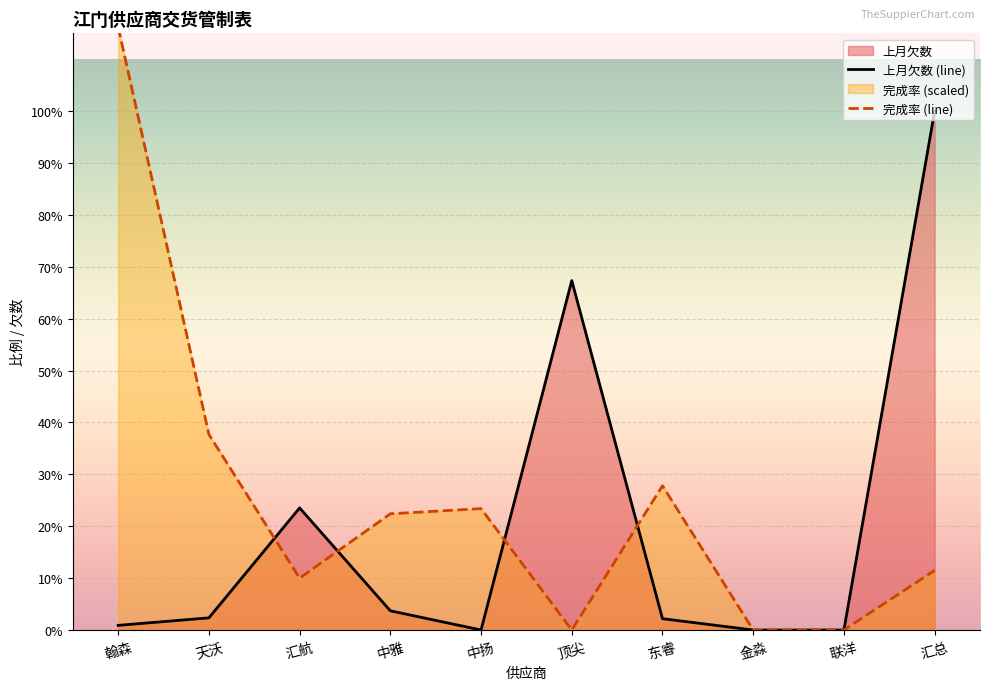

What is the value of the 上月欠数 point at the 7th from the left?

5828.0